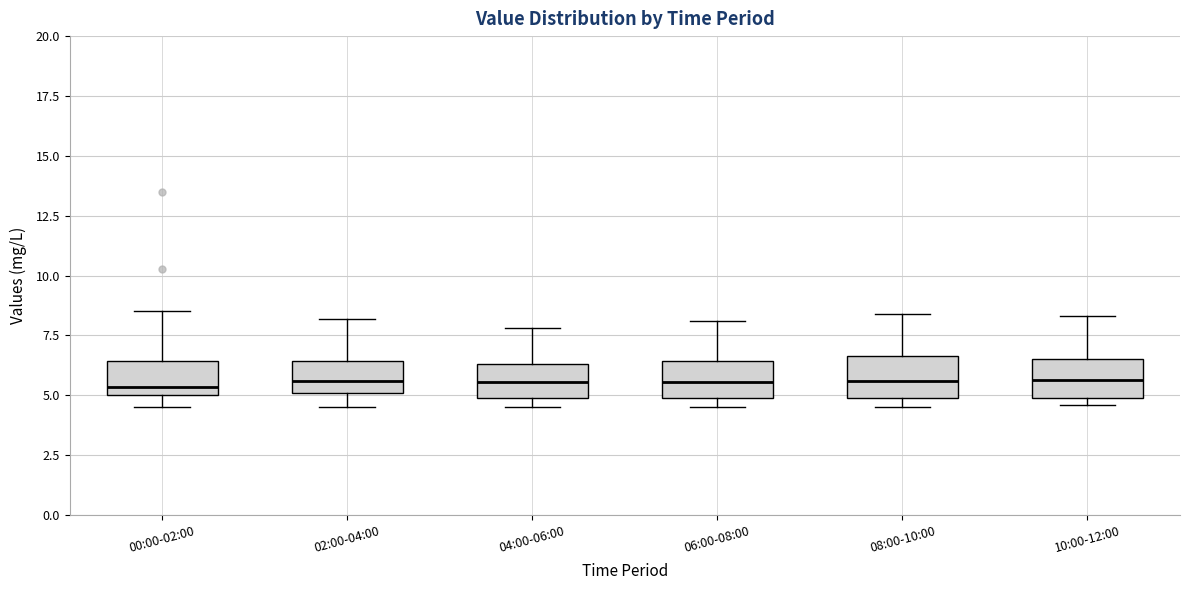

Reading left to right, transcribe this box plot: for each box, give where its median line is, the range the box spans, and where its two whiskers end, as read against the y-axis. The values are not printed on the chart, so give them approximately, as read against the axis.

00:00-02:00: median 5.5, box 5.0 to 6.5, whiskers 4.5 to 8.5
02:00-04:00: median 5.5, box 5.0 to 6.5, whiskers 4.5 to 8.0
04:00-06:00: median 5.5, box 5.0 to 6.5, whiskers 4.5 to 8.0
06:00-08:00: median 5.5, box 5.0 to 6.5, whiskers 4.5 to 8.0
08:00-10:00: median 5.5, box 5.0 to 6.5, whiskers 4.5 to 8.5
10:00-12:00: median 5.5, box 5.0 to 6.5, whiskers 4.5 to 8.5